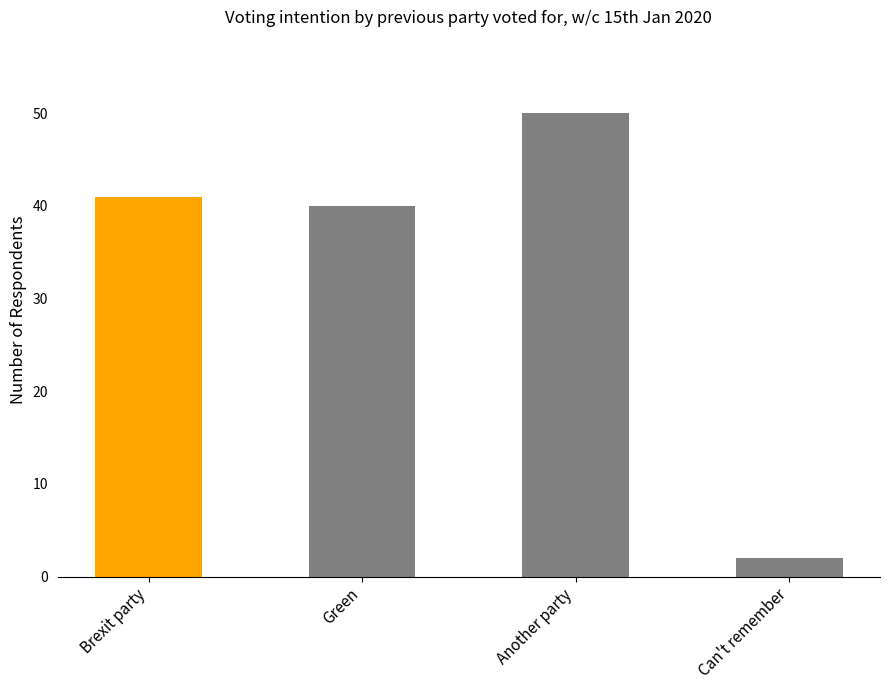

What is the change in value from Brexit party to Another party?

+9